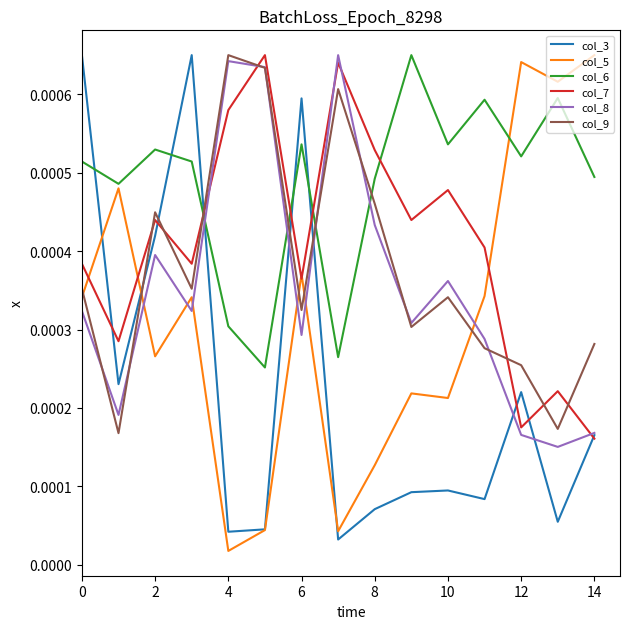

How many distinct data groups are displayed?

6